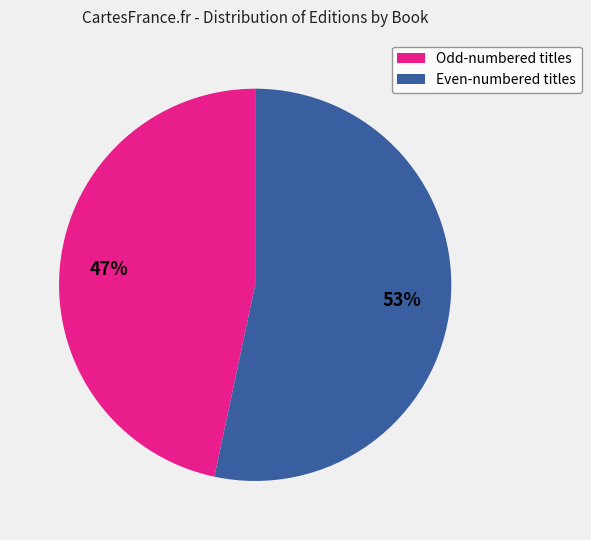

To the nearest percent, what is the average slice percentage?

50%